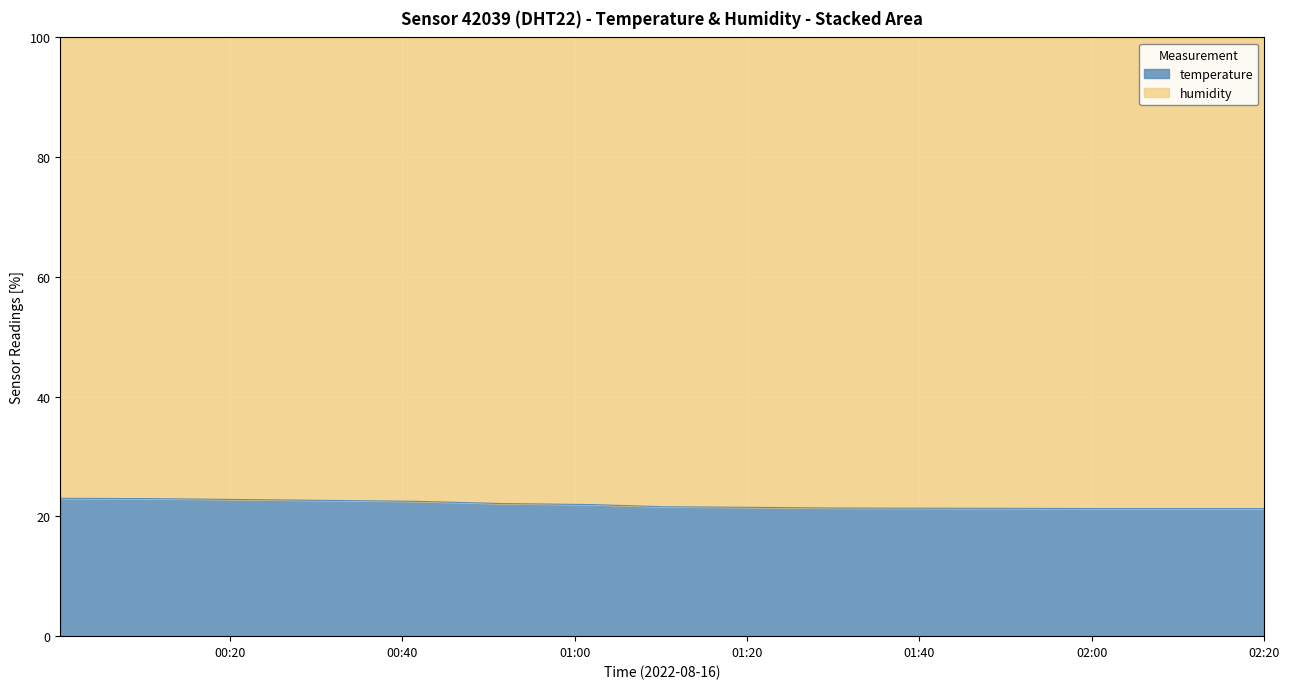

How many lines are shown in the chart?

2